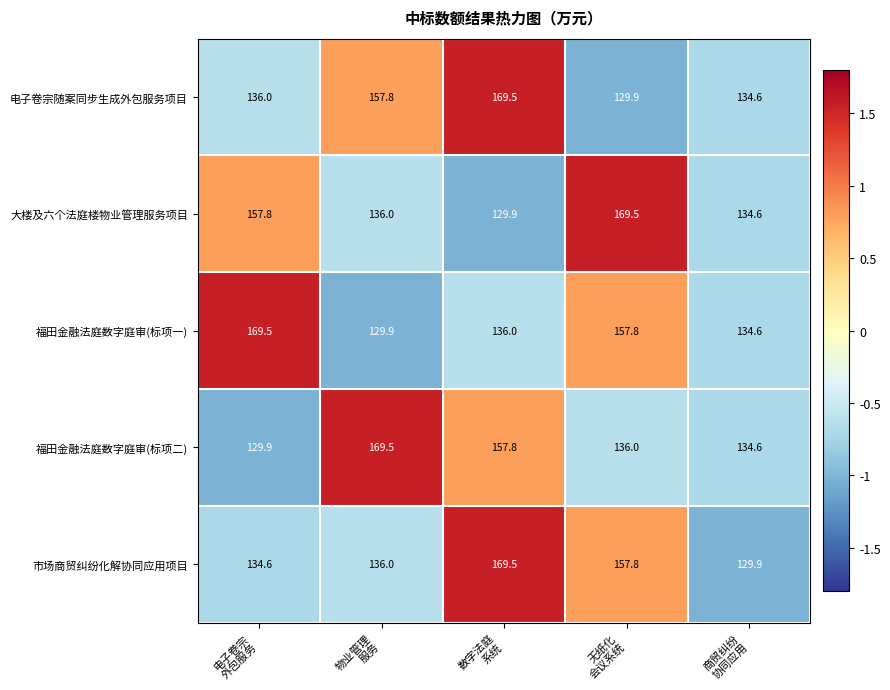

What is the minimum value for 大楼及六个法庭楼物业管理服务项目?

129.9